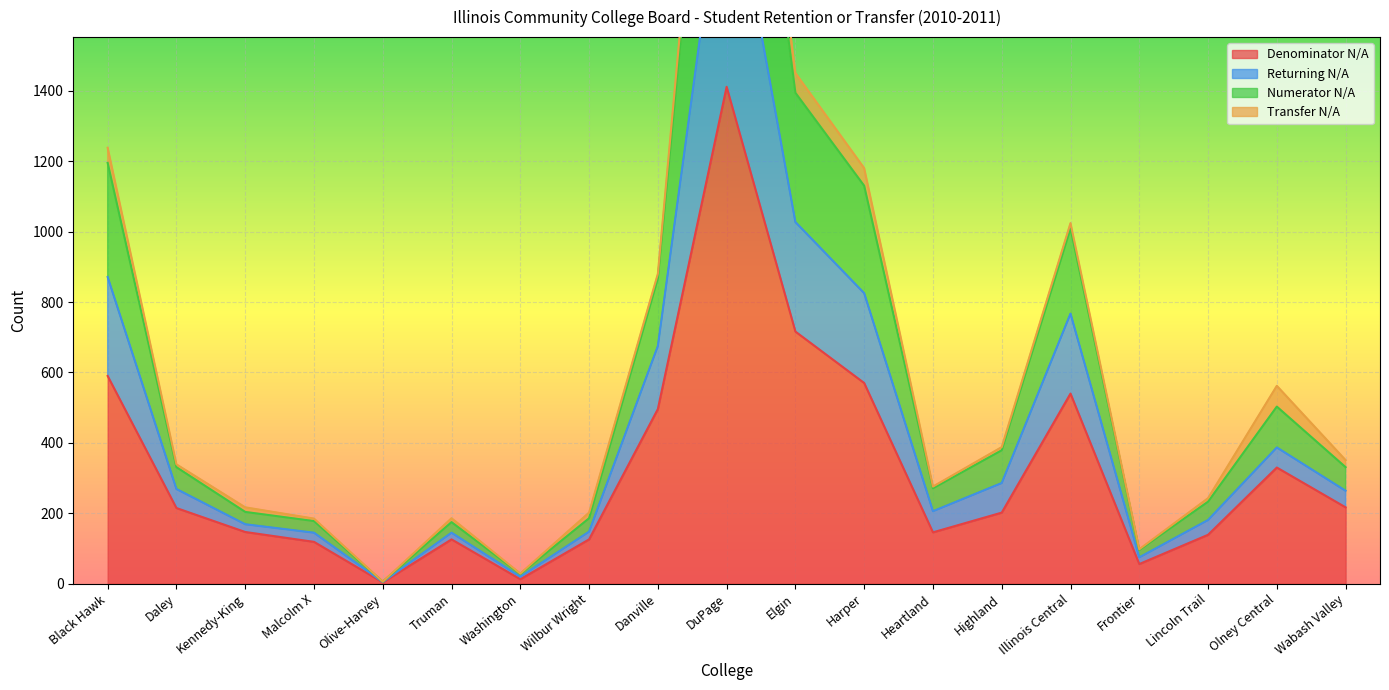

What is the value of the Denominator N/A point at the 18th from the left?

330